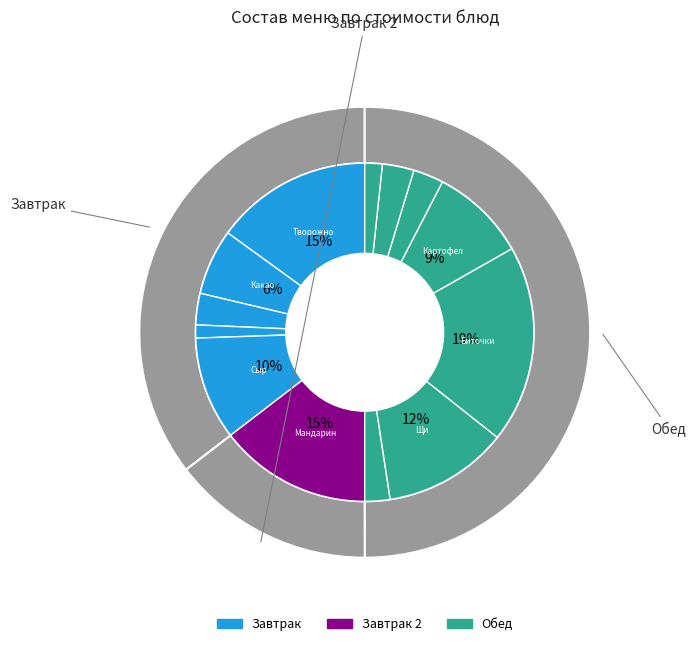

Does Щи со сметаной account for over 50% of the chart?

No